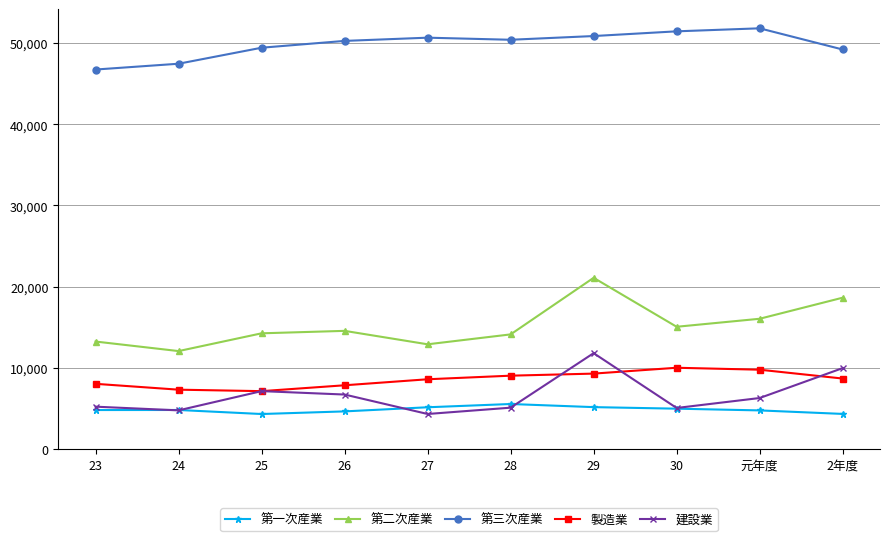

At 2年度, list the series in order from smallest to largest.

第一次産業, 製造業, 建設業, 第二次産業, 第三次産業